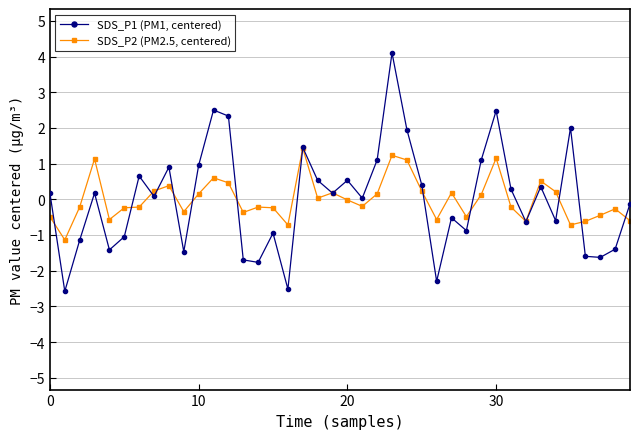

Which series has the widest spread of values?

SDS_P1 (PM1, centered)